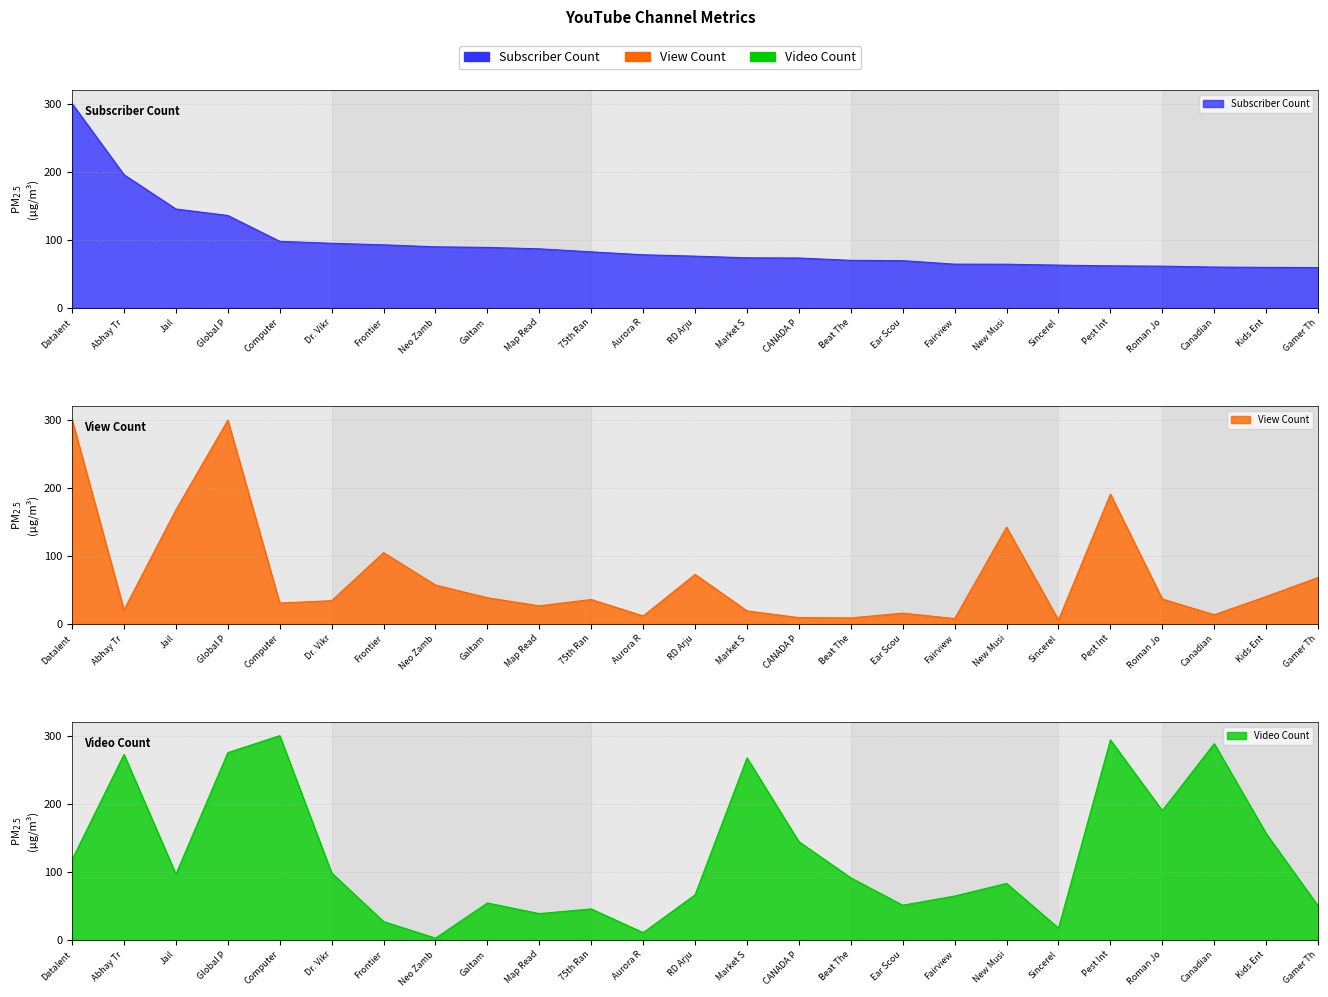

What is the label of the 7th point from the right?

New Musi